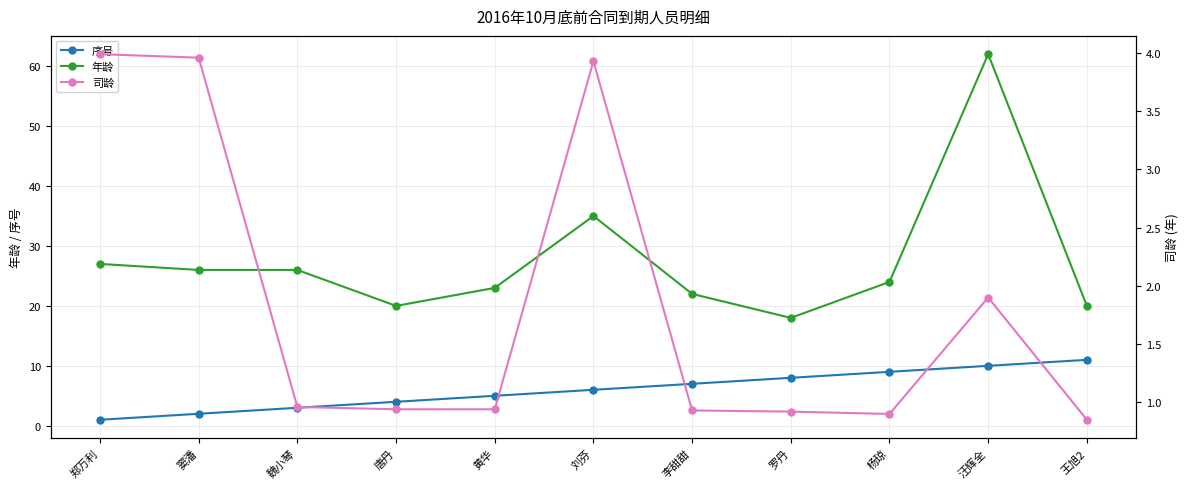

Which series changed the most between 唐丹 and 王旭2?

序号